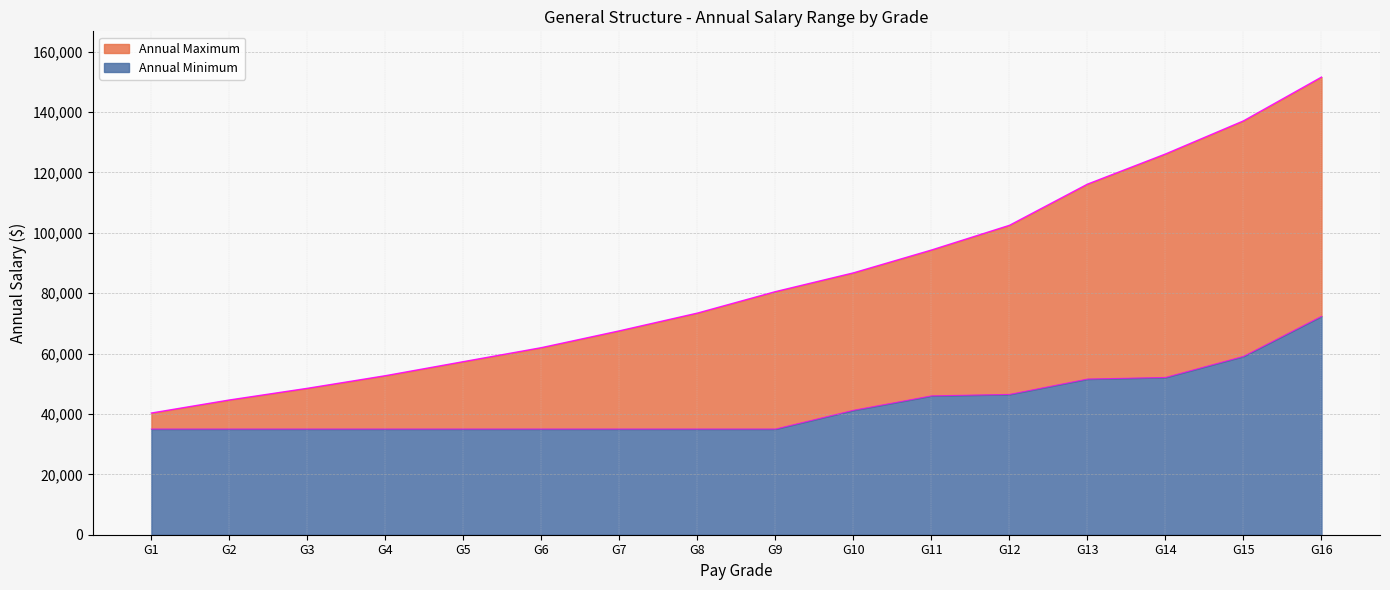

True or false: Annual Minimum has more than 1 interior local peaks.

False